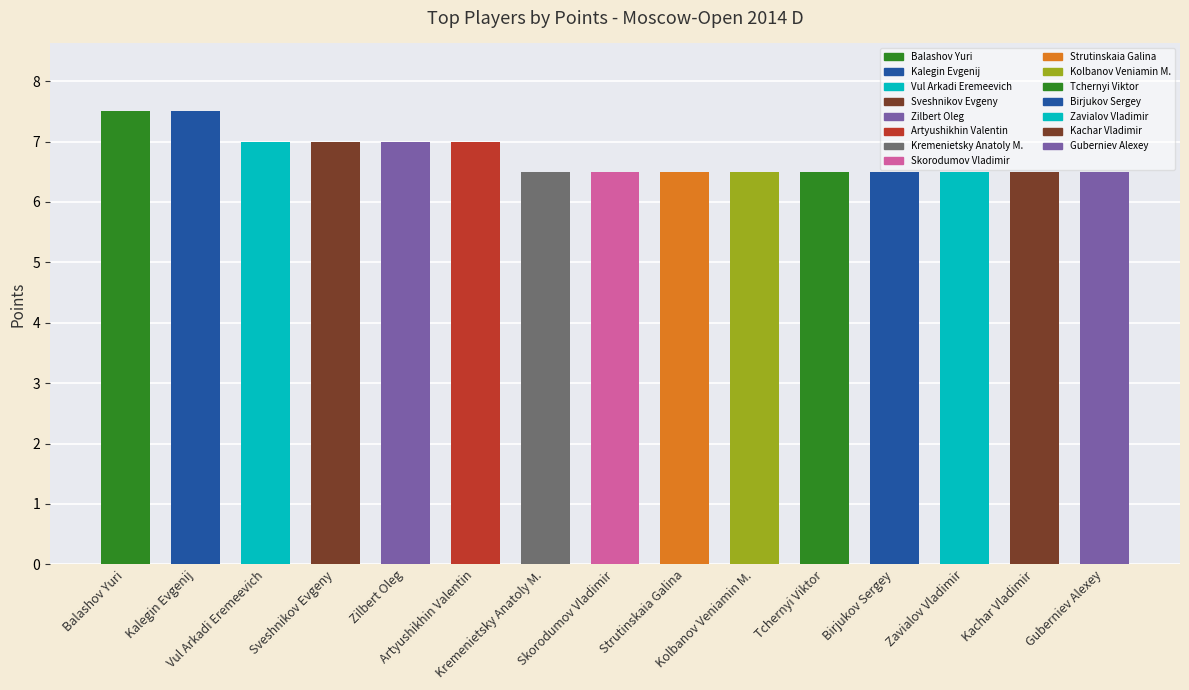

Count the number of categories in the chart.

15